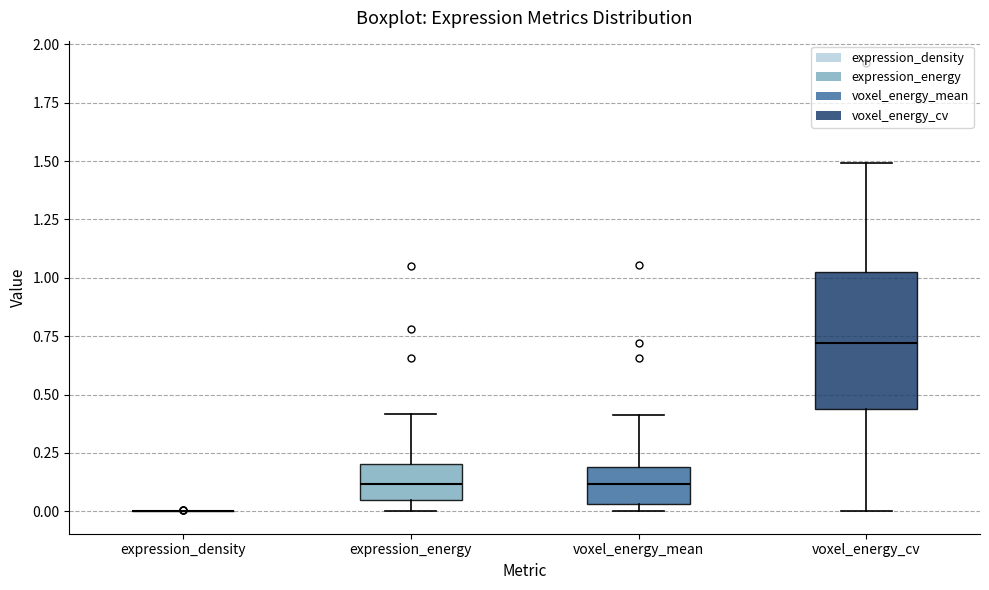

Where is the lower edge of the box for voxel_energy_cv on the y-axis? The values are not printed on the chart, so give them approximately, as read against the axis.

0.45